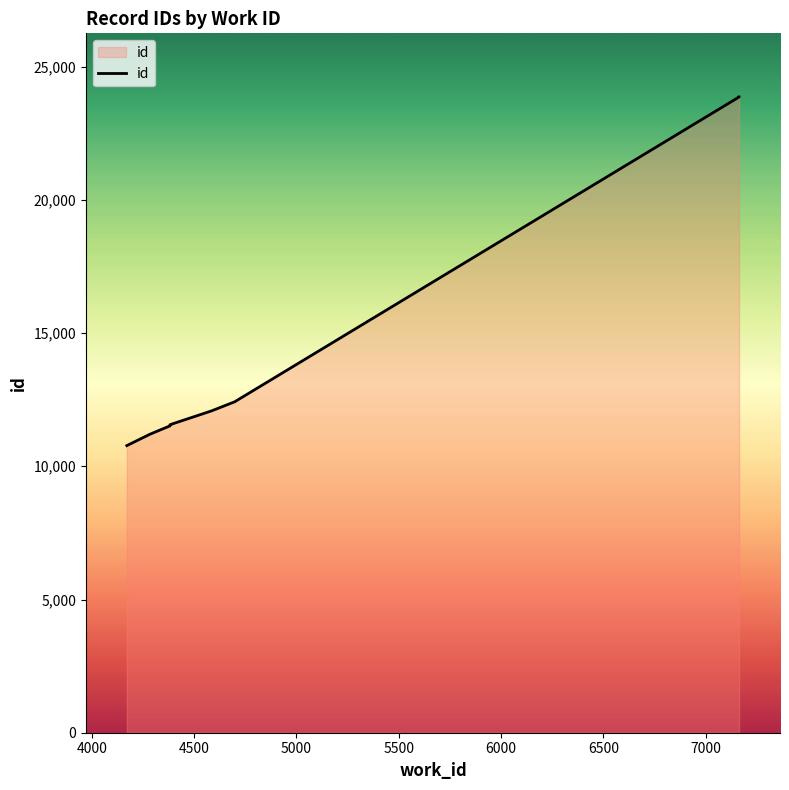

What is the change in value from 4000 to 5000?

+330